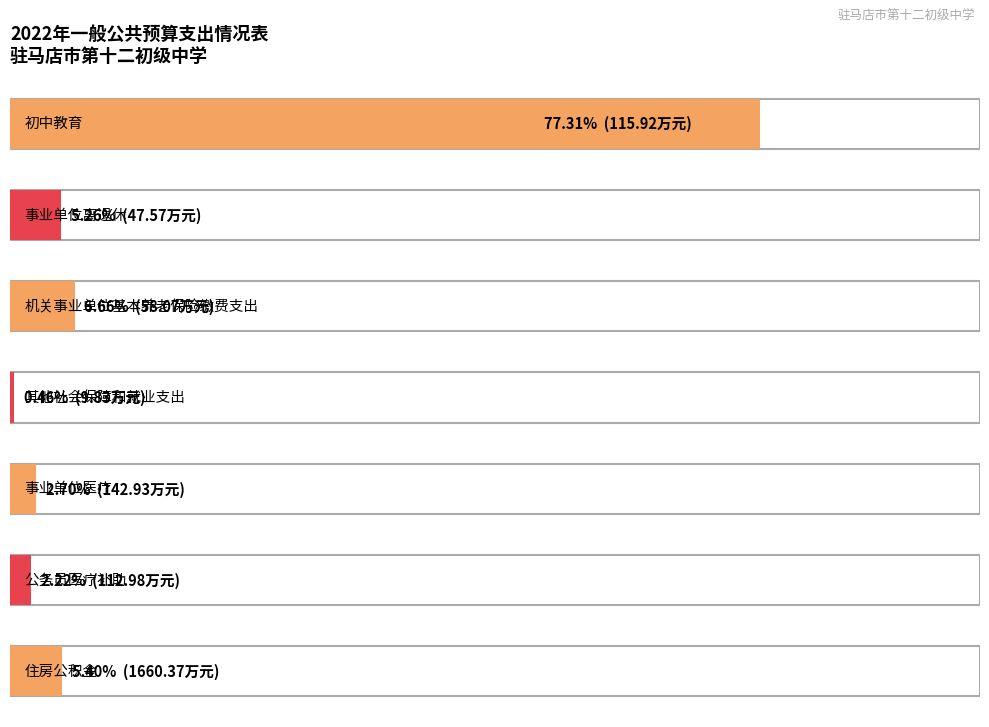

How many data points are less than 112?

3